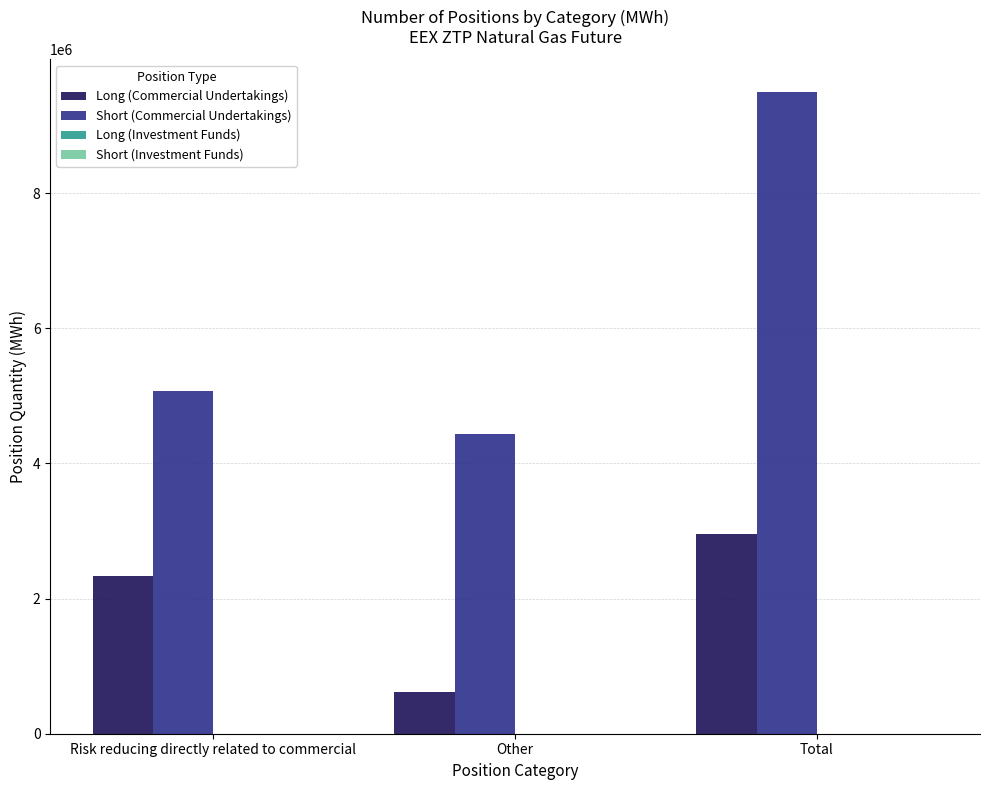

What is the total value across all series at Risk reducing directly related to commercial?

7402295